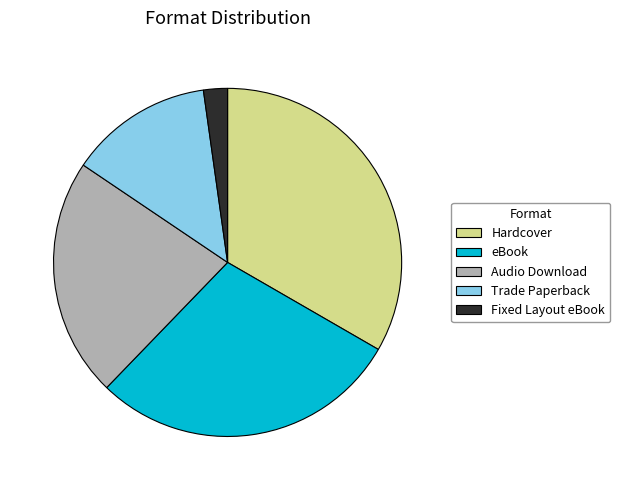

Which has a higher value, Hardcover or Fixed Layout eBook?

Hardcover